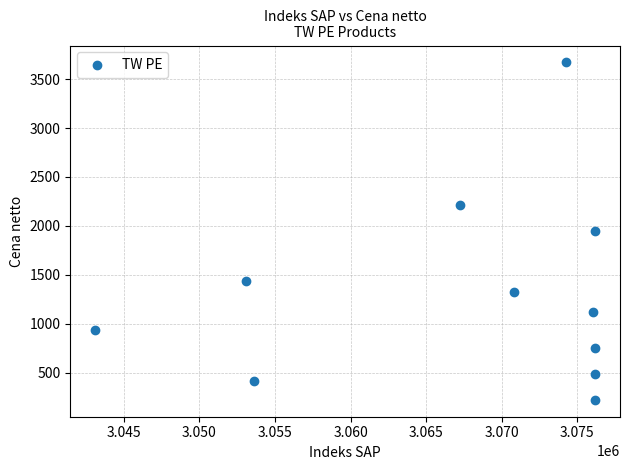

What is the range of Y values (max minus min)?

3446.3